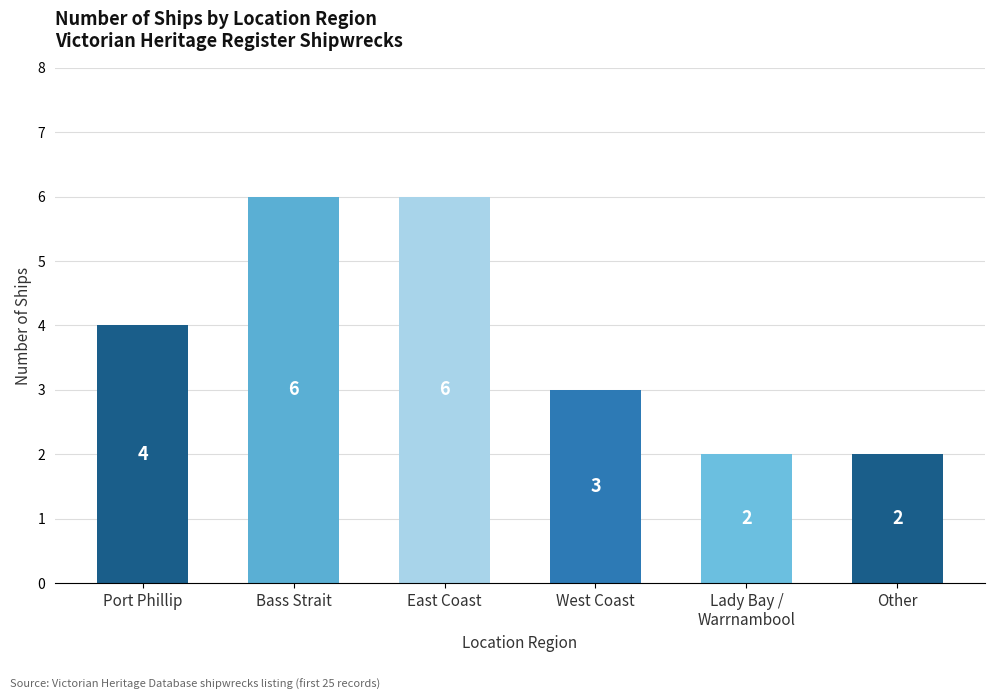

Count the values in the range 2 to 6.

6